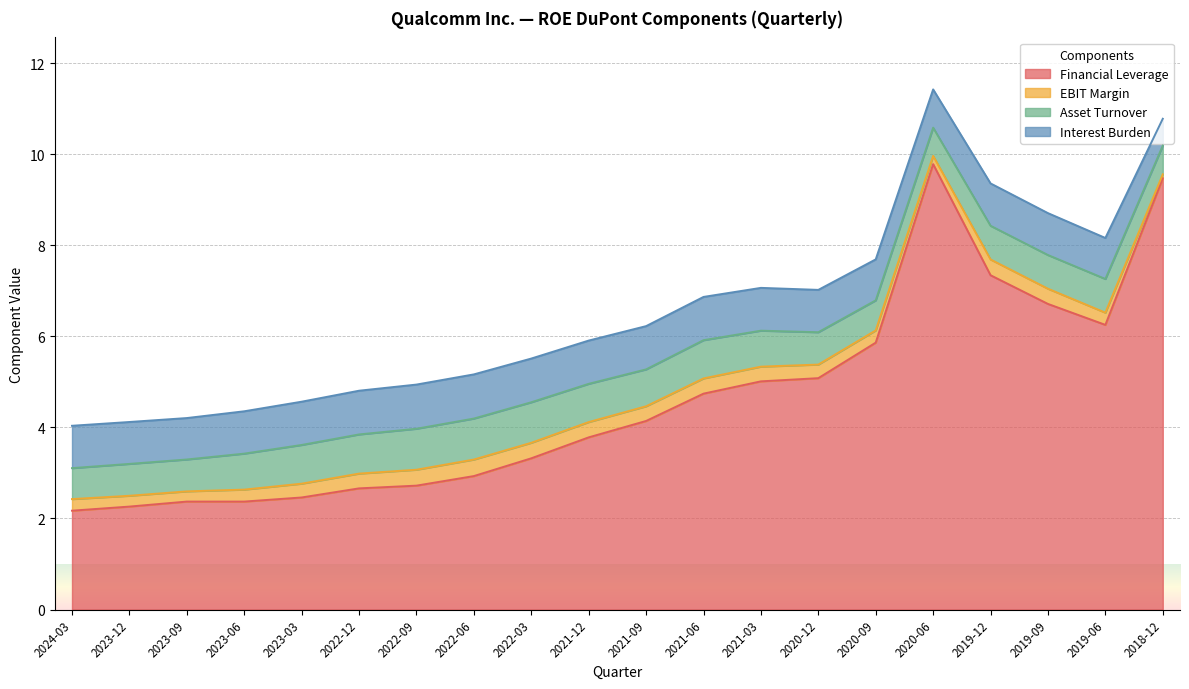

Which series has the largest total across all categories?

Financial Leverage